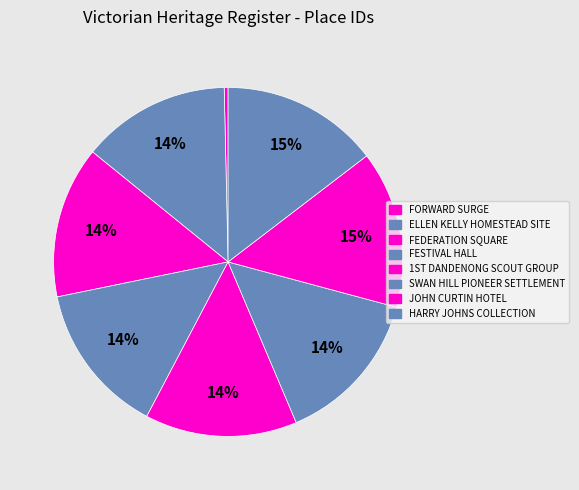

To the nearest percent, what is the average slice percentage?

12%